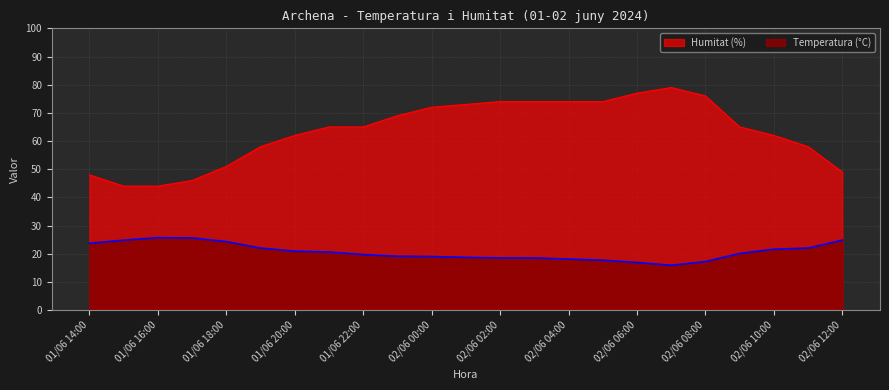

In Temperatura (°C), how many points are higher than both neighbors (excluding endpoints)?

1